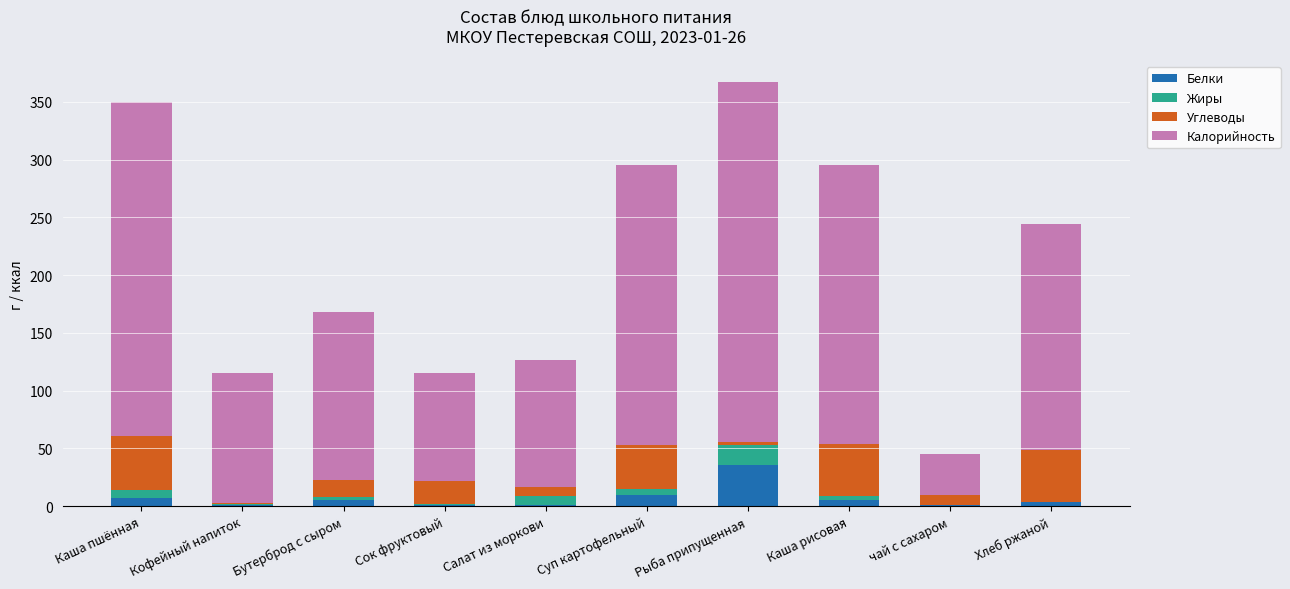

How many distinct data groups are displayed?

4